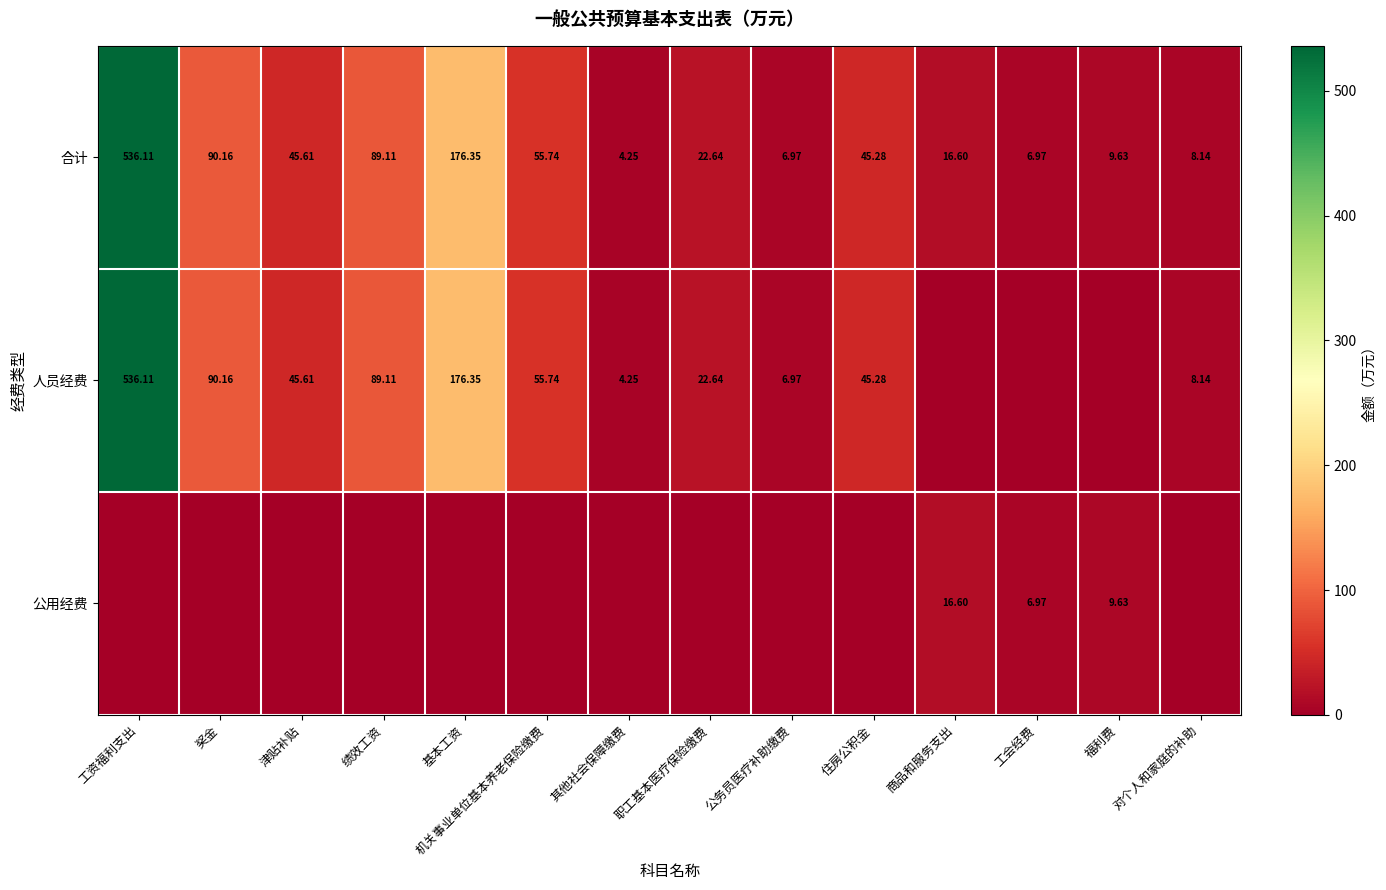

Where does the 合计 series first go above 45?

工资福利支出